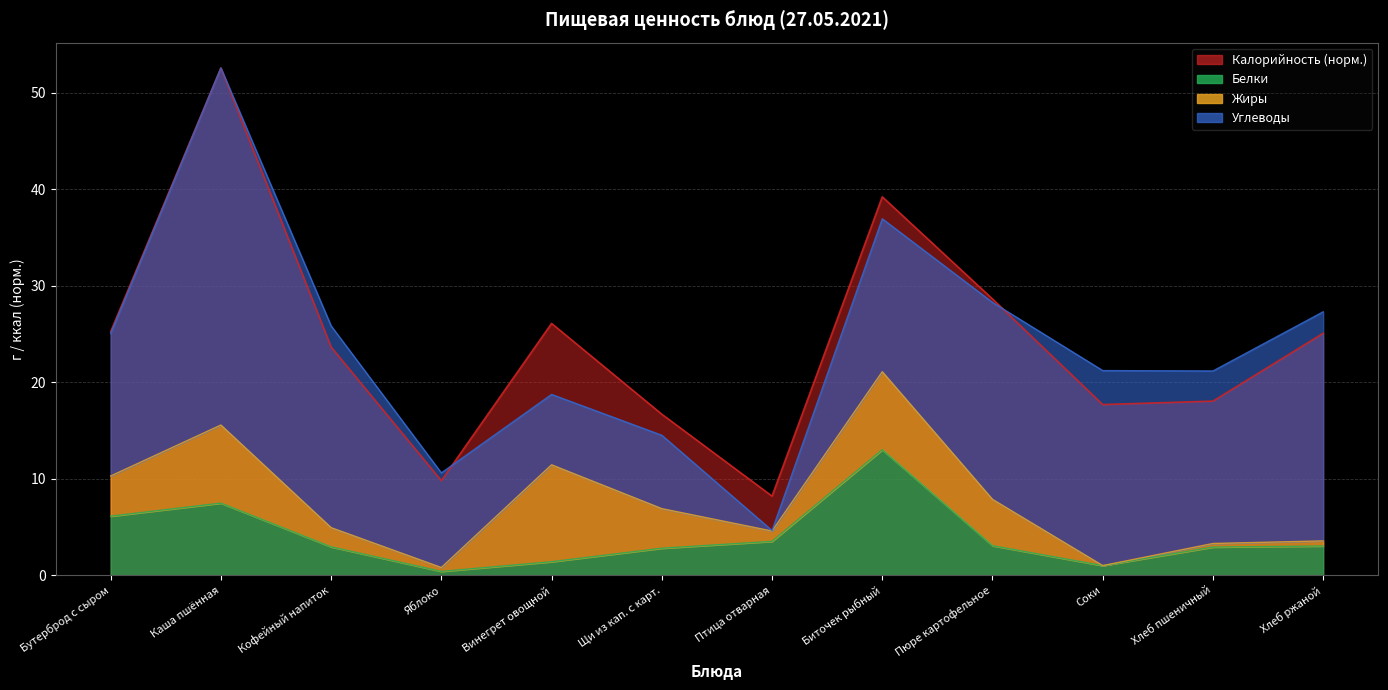

What is the highest value of the Белки series?

13.0